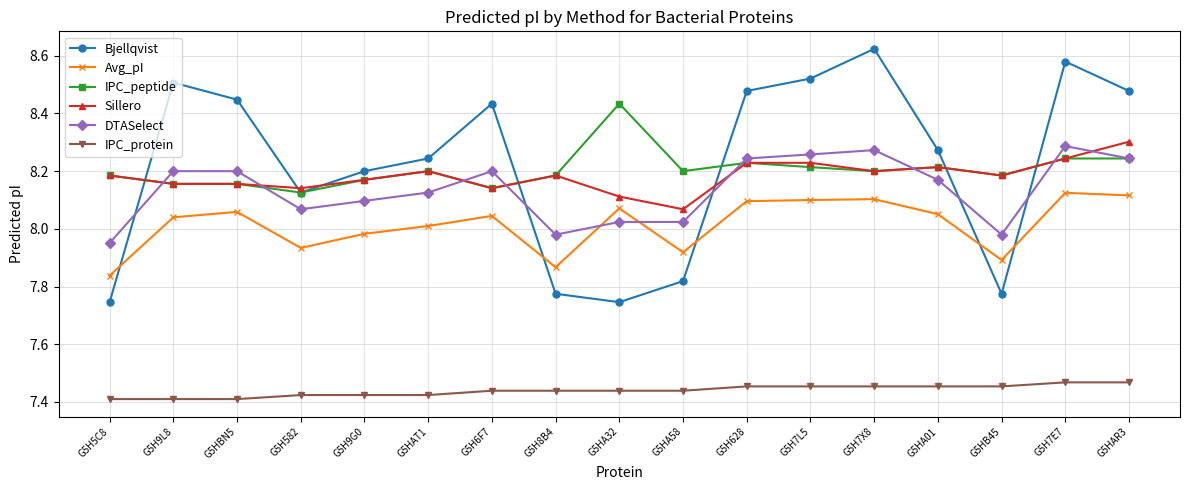

Is it true that DTASelect equals 8.0 at G5HB45?

True